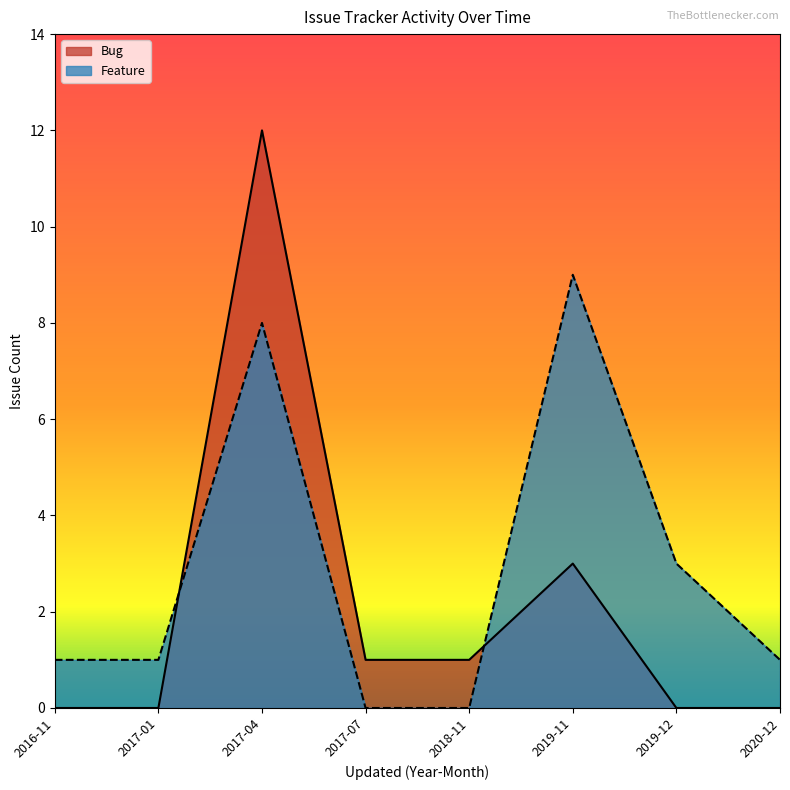

How many series are shown in this chart?

2